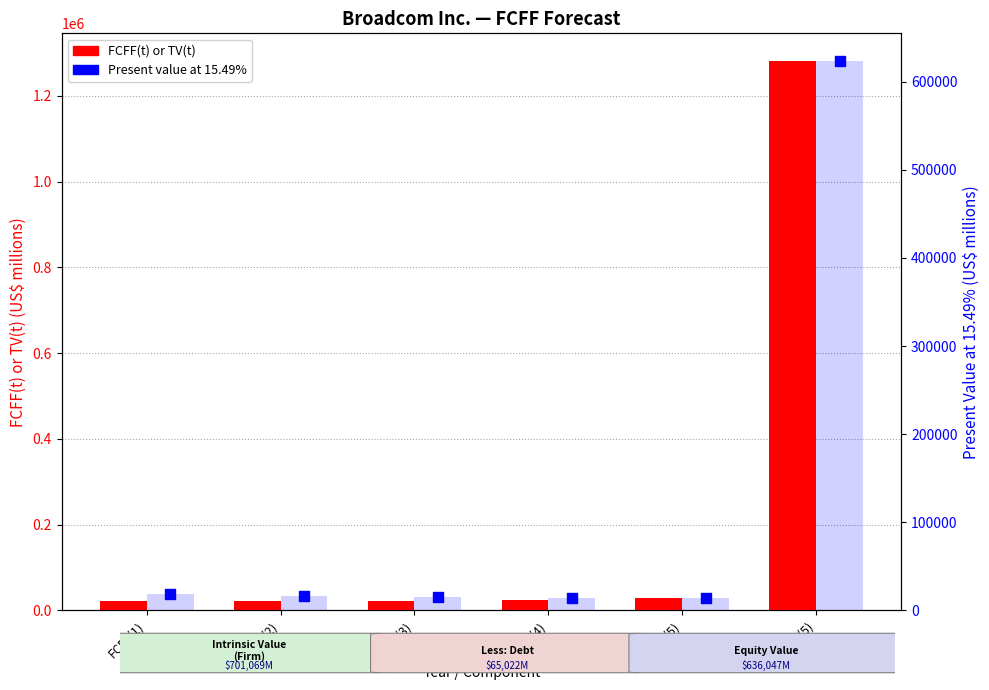

What are all the series names shown in the legend?

FCFF(t) or TV(t), Present value at 15.49%